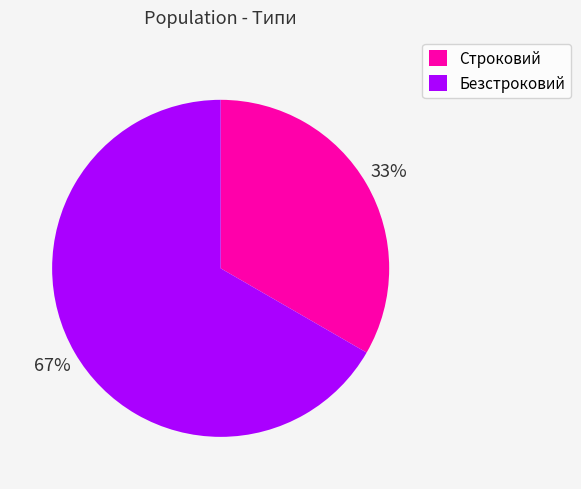

What is the ratio of the value at Безстроковий to the value at Строковий?

2.0